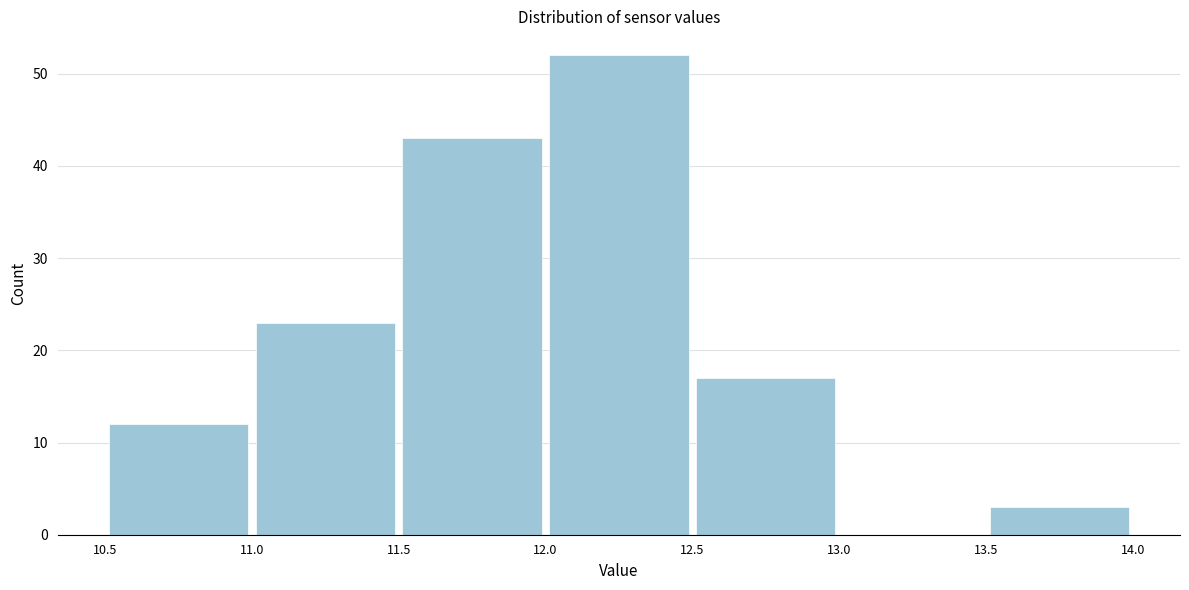

Reading left to right, transcribe this chart: for each bar, give the range it covers on the x-axis and its height. The values are not printed on the chart, so give them approximately, as read against the axis.

10.5 to 11.0: 12
11.0 to 11.5: 23
11.5 to 12.0: 43
12.0 to 12.5: 52
12.5 to 13.0: 17
13.0 to 13.5: 0
13.5 to 14.0: 3